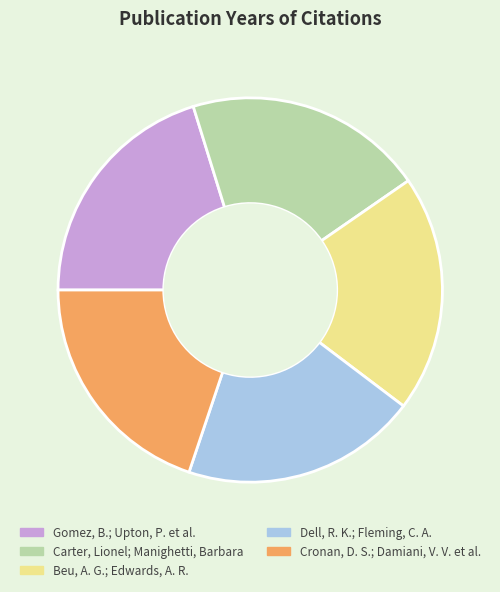

Do Cronan, D. S.; Damiani, V. V. et al. and Dell, R. K.; Fleming, C. A. together represent more than half of the pie?

No